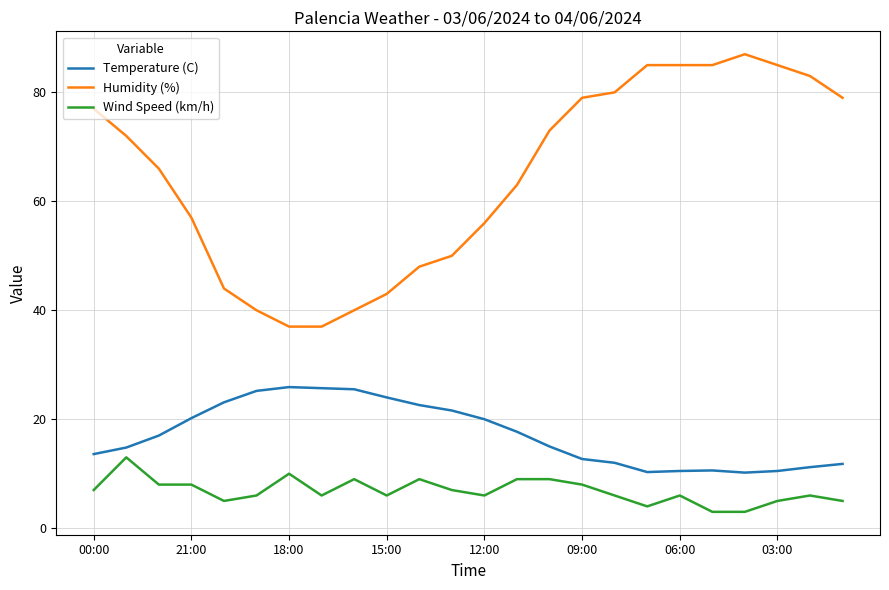

Which series has the largest range (max minus min)?

Humidity (%)